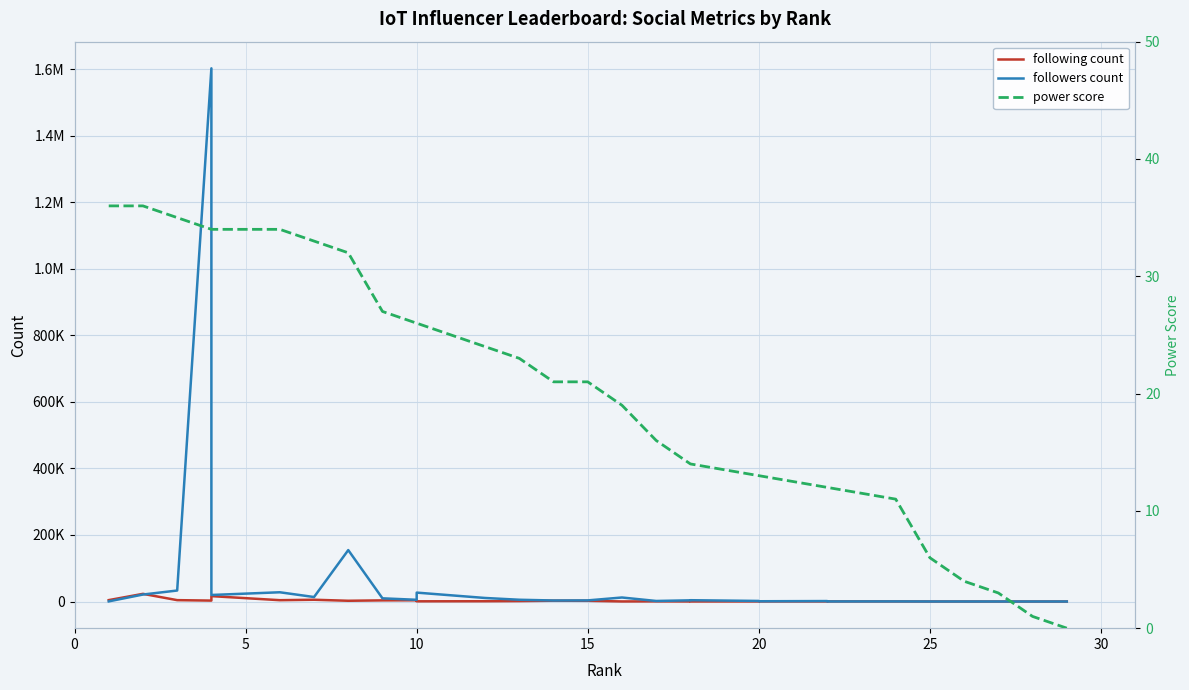

Is this an area chart (filled region under the line)?

No